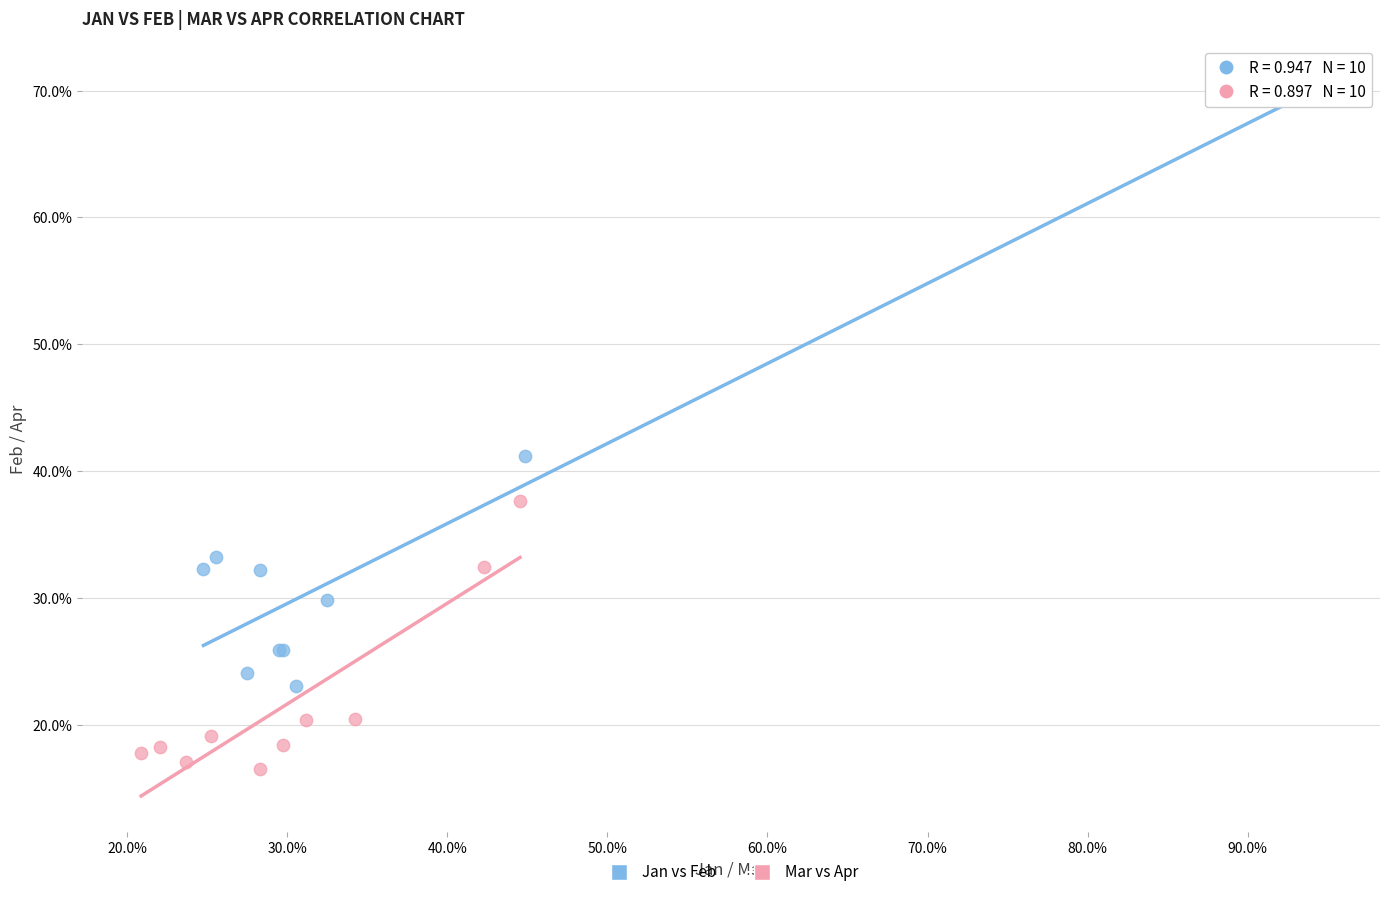

Which series reaches the maximum Y coordinate?

Jan vs Feb